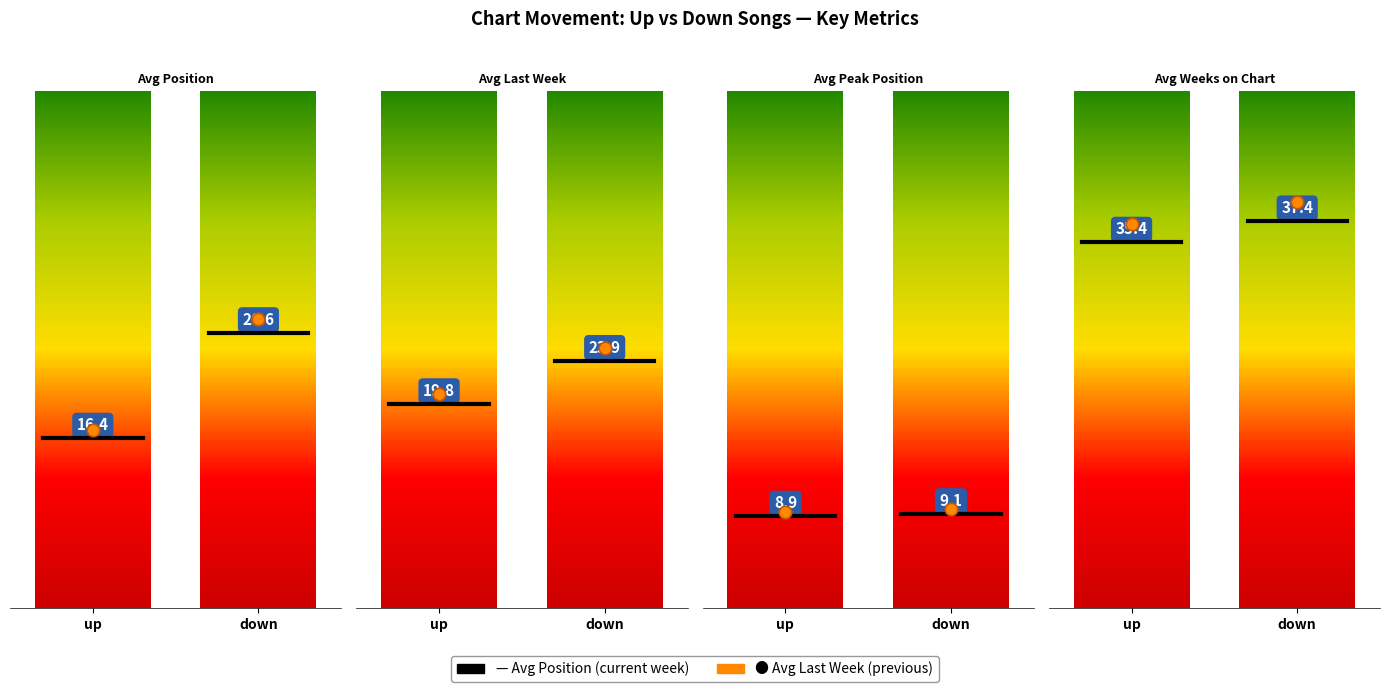

Is it true that Avg Last Week equals 19.2 at up?

True